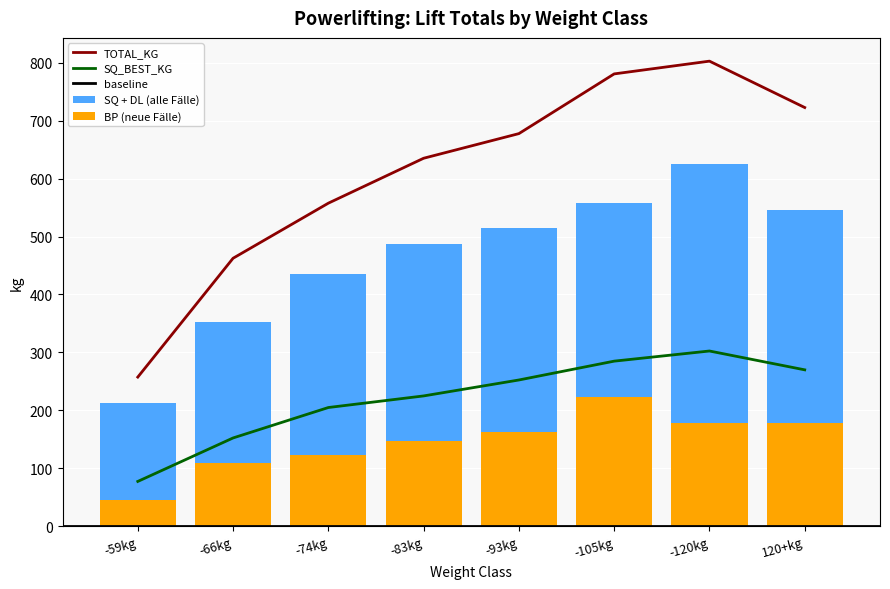

How many series are shown in this chart?

4